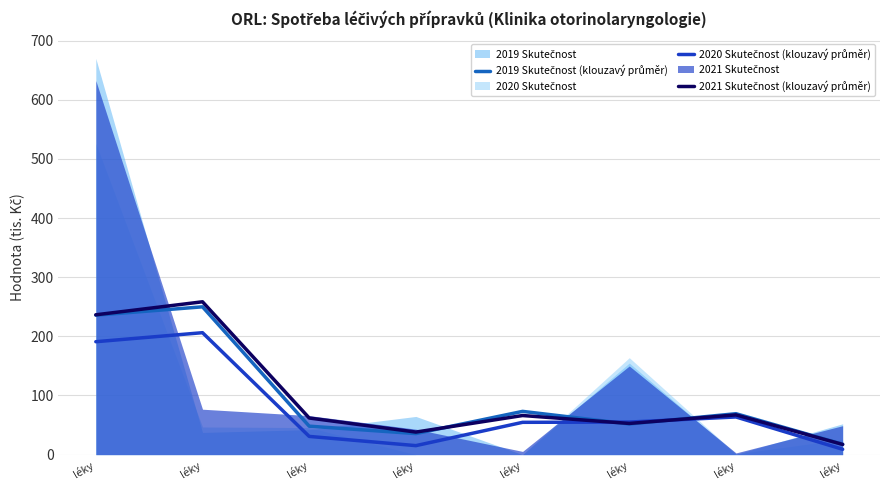

Is the value of 2021 Skutečnost (klouzavý průměr) at léky greater than the value of 2020 Skutečnost (klouzavý průměr) at léky?

Yes